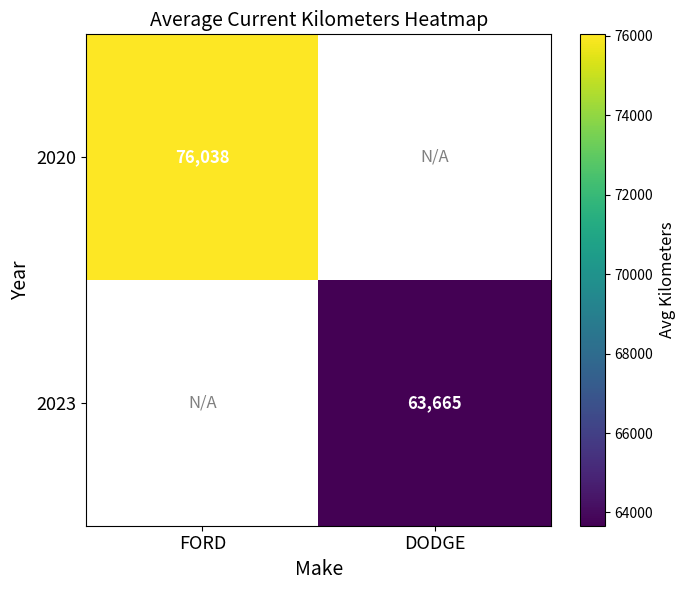

Is the value of 2023 at DODGE greater than the value of 2020 at FORD?

No